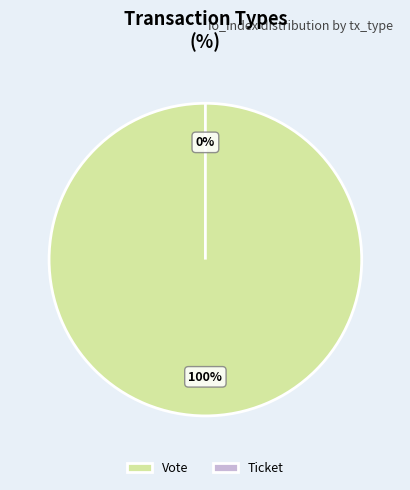

Which slice is the smallest?

Ticket